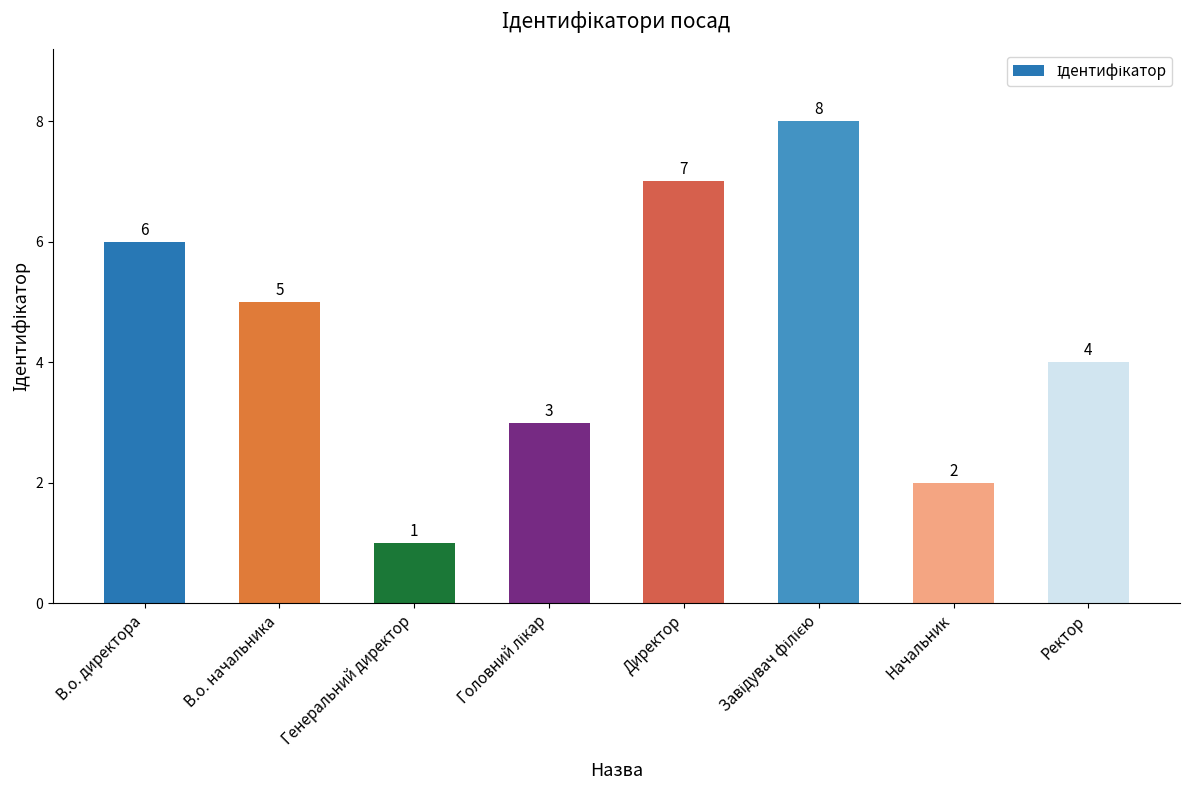

What is the sum of all values?

36